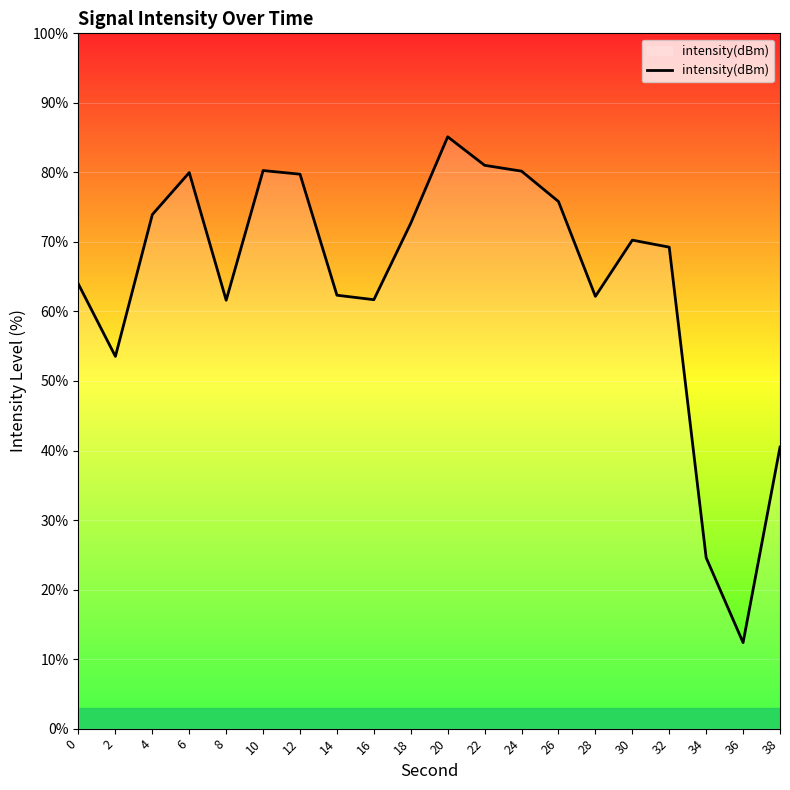

At which category does the data reach its first local valley?

2